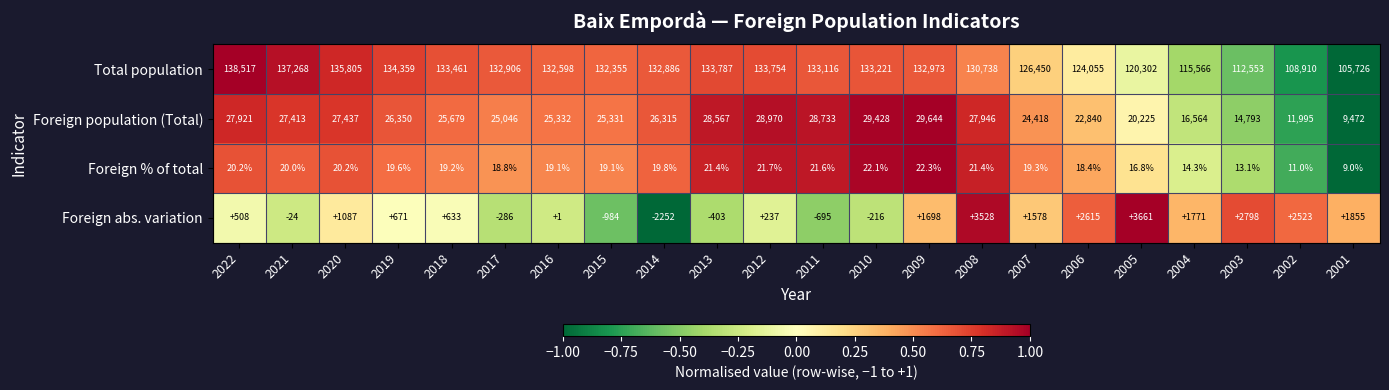

What is the total value across all series at 2012?

162982.7